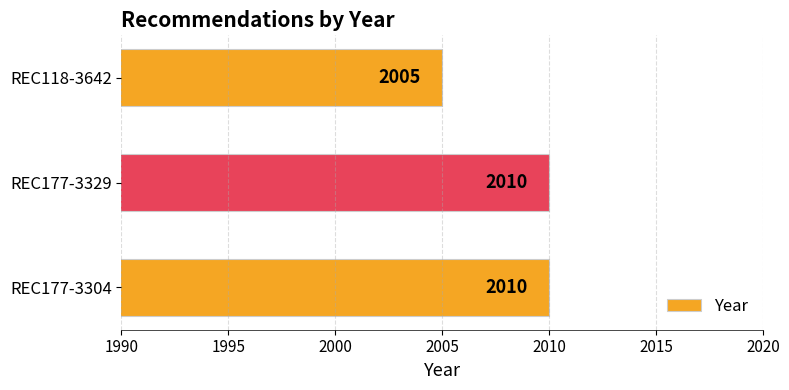

What is the maximum value shown in the chart?

2010